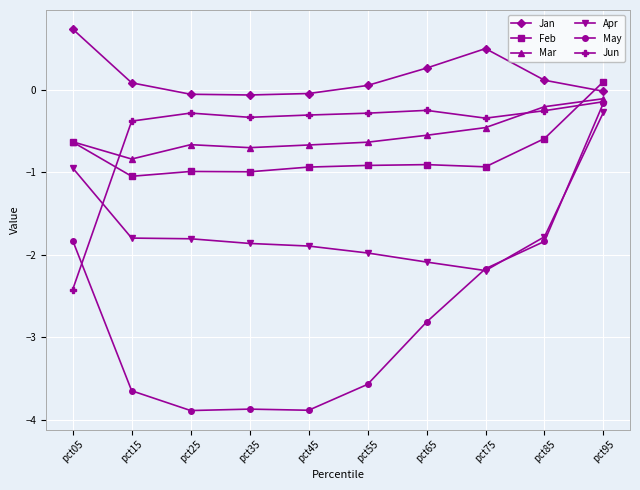

The Jan series shows 0.1 at pct85. True or false?

True